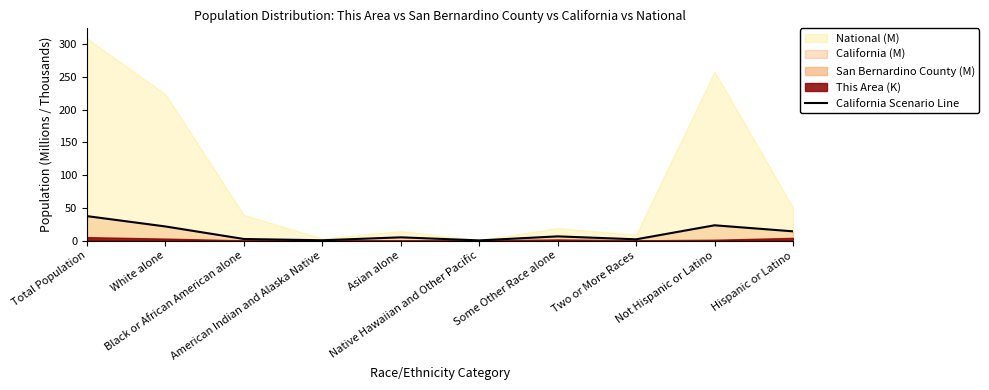

Reading right to left, transcribe all the data shown in this chart.

Hispanic or Latino=14.0	Not Hispanic or Latino=23.2	Two or More Races=1.8	Some Other Race alone=6.3	Native Hawaiian and Other Pacific=0.1	Asian alone=4.9	American Indian and Alaska Native=0.4	Black or African American alone=2.3	White alone=21.5	Total Population=37.3